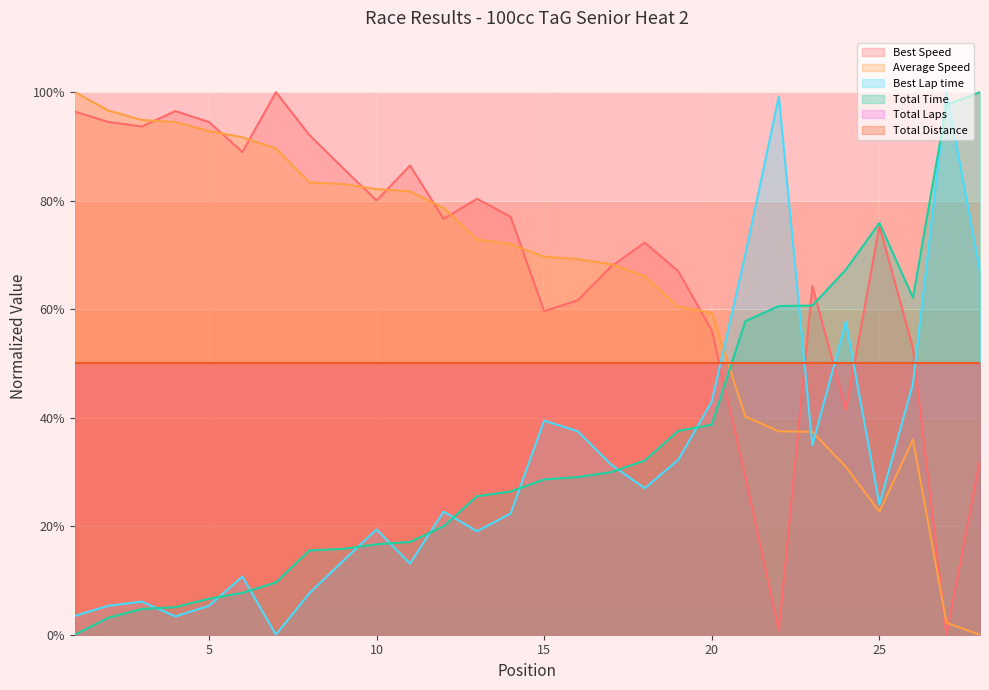

How many intersections are there between Best Speed and Average Speed?

13